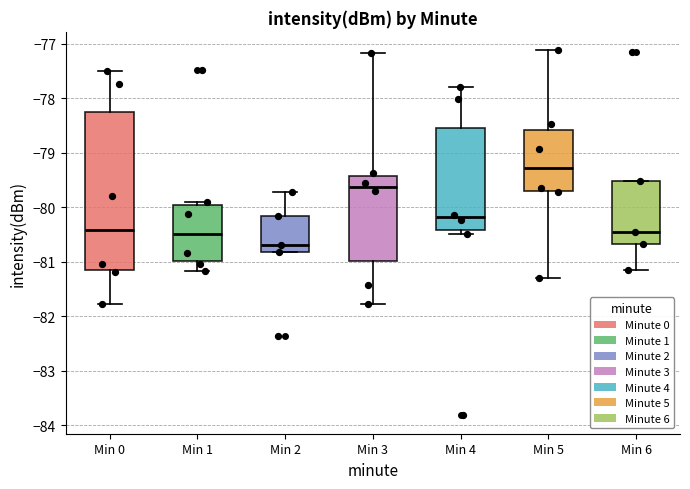

Reading left to right, transcribe this box plot: for each box, give where its median line is, the range the box spans, and where its two whiskers end, as read against the y-axis. The values are not printed on the chart, so give them approximately, as read against the axis.

Min 0: median -80.4, box -81.2 to -78.3, whiskers -81.8 to -77.5
Min 1: median -80.5, box -81.0 to -80.0, whiskers -81.2 to -79.9
Min 2: median -80.7, box -80.8 to -80.2, whiskers -80.8 to -79.7
Min 3: median -79.6, box -81.0 to -79.4, whiskers -81.8 to -77.2
Min 4: median -80.2, box -80.4 to -78.5, whiskers -80.5 to -77.8
Min 5: median -79.3, box -79.7 to -78.6, whiskers -81.3 to -77.1
Min 6: median -80.5, box -80.7 to -79.5, whiskers -81.2 to -79.5